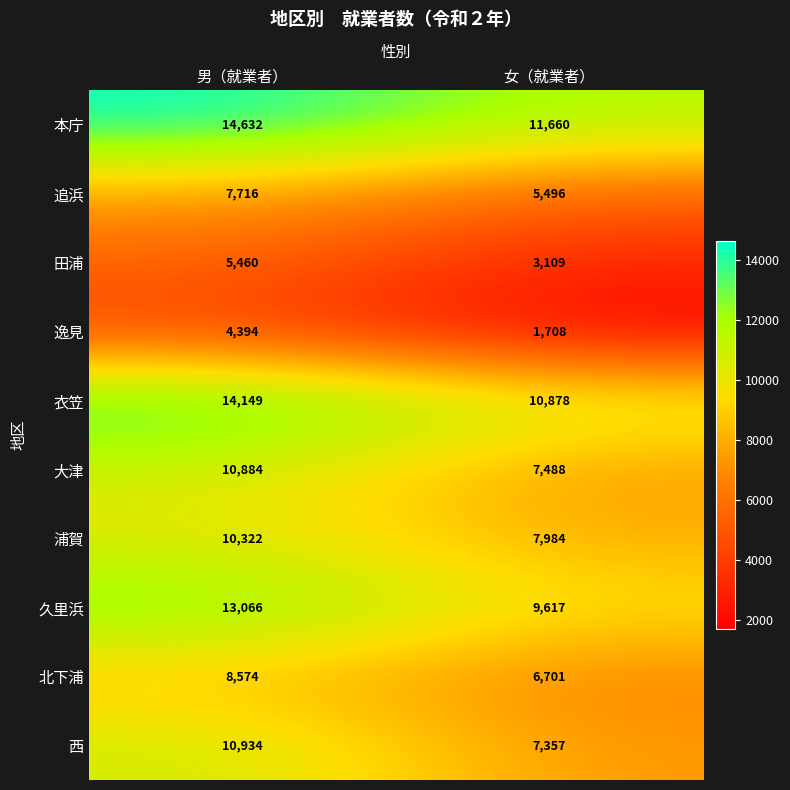

Which series has the largest total across all categories?

本庁